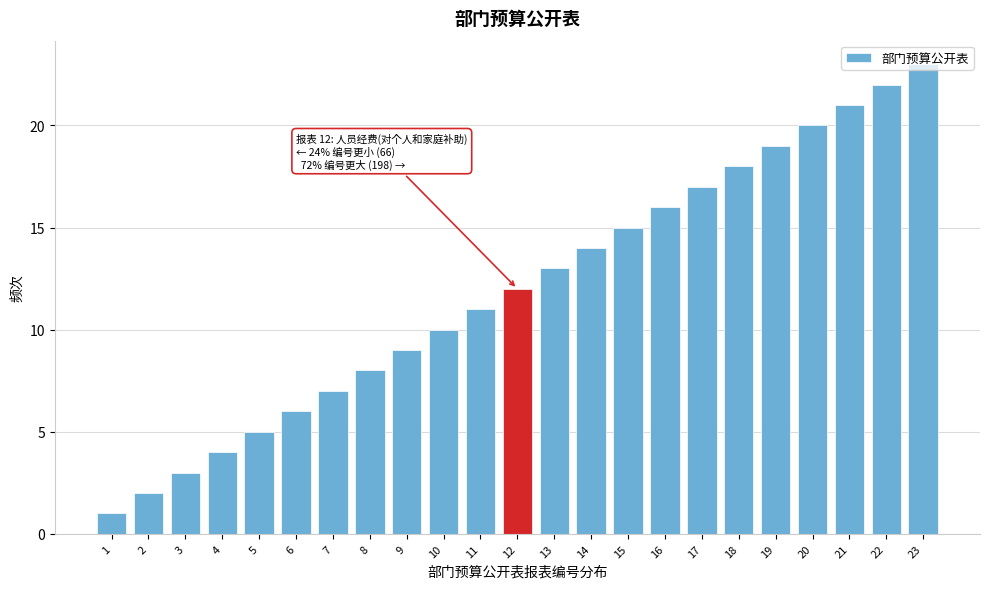

What is the ratio of the value at 23 to the value at 6?

3.8